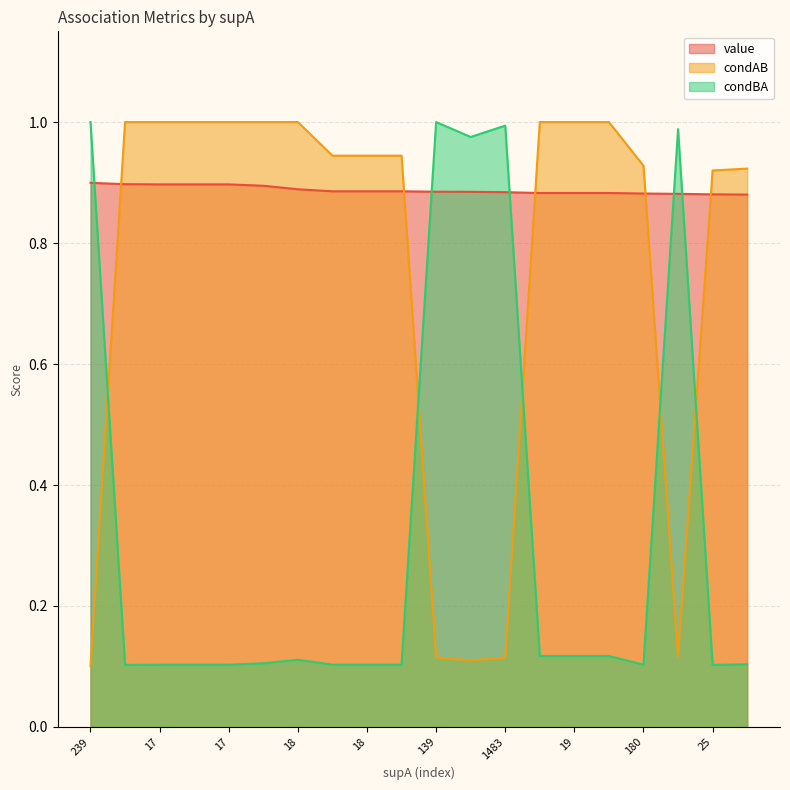

Does the chart have visible grid lines?

Yes